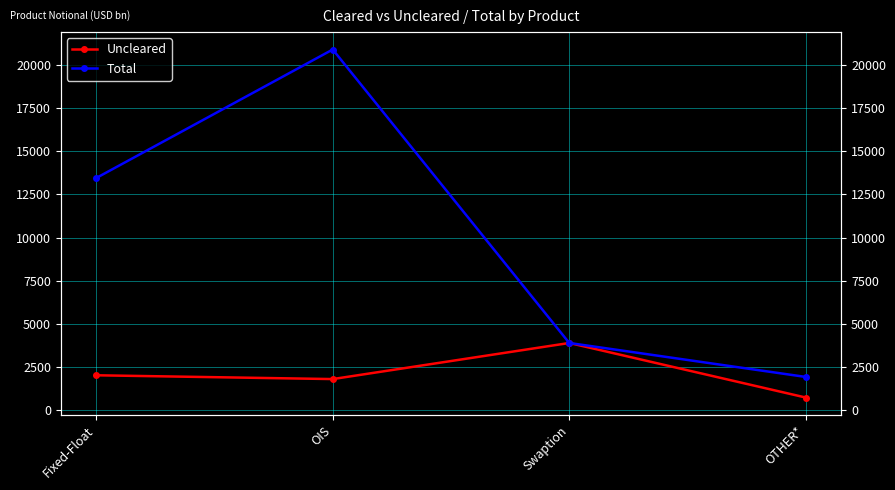

True or false: Total has more than 0 points higher than both neighbors.

True